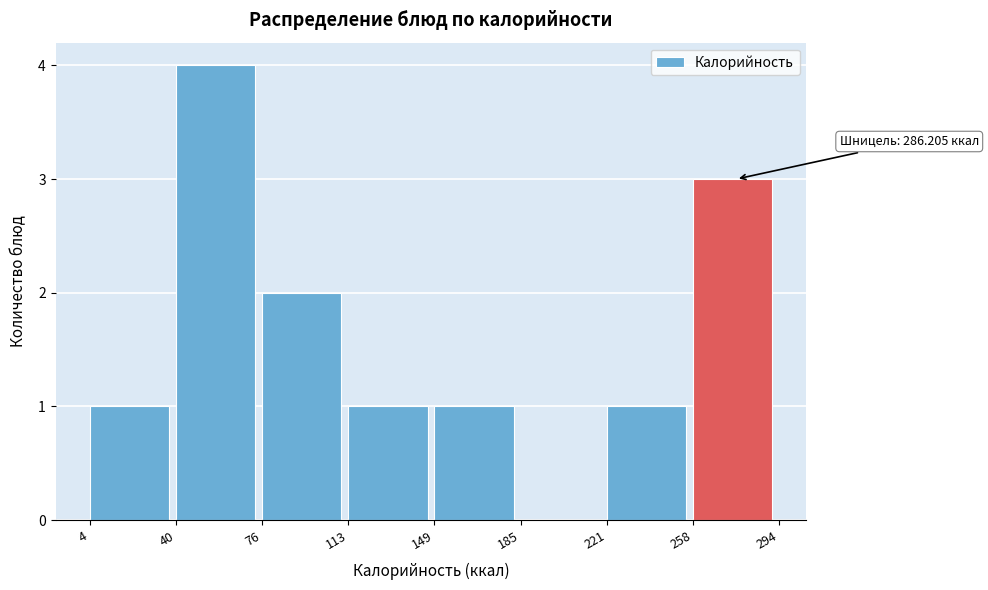

Over which range of the x-axis is the bar tallest?

40 to 76